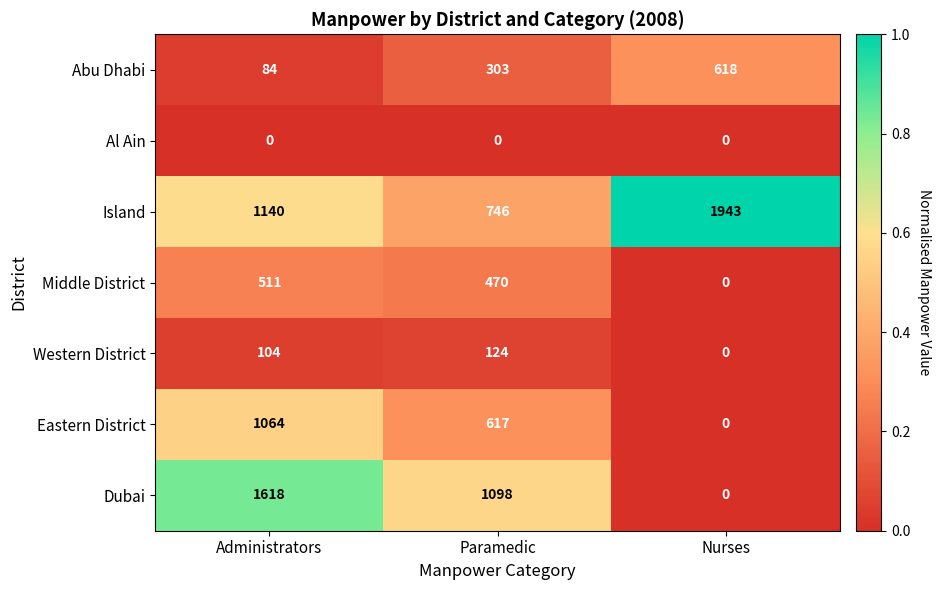

What is the sum of the Middle District values at Nurses and Administrators?

511